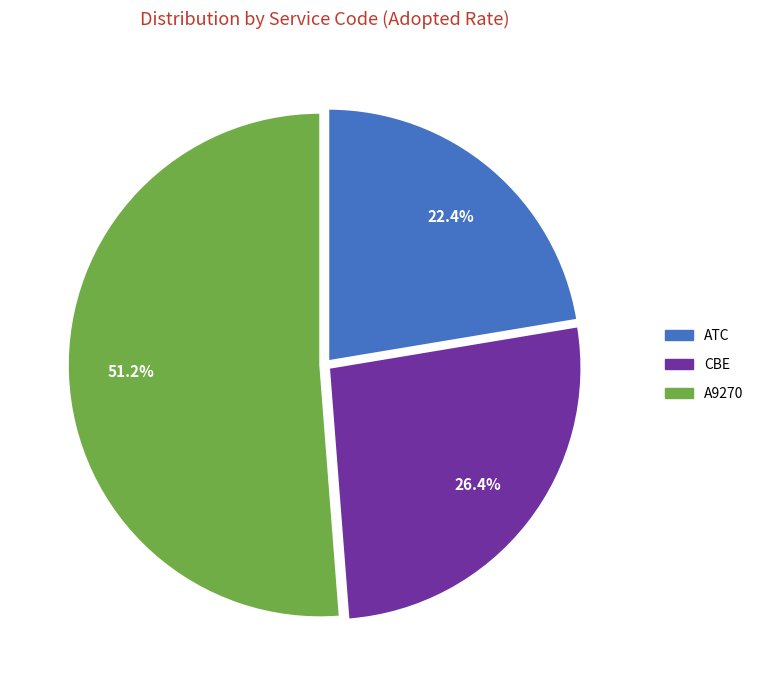

Between CBE and A9270, which is larger?

A9270